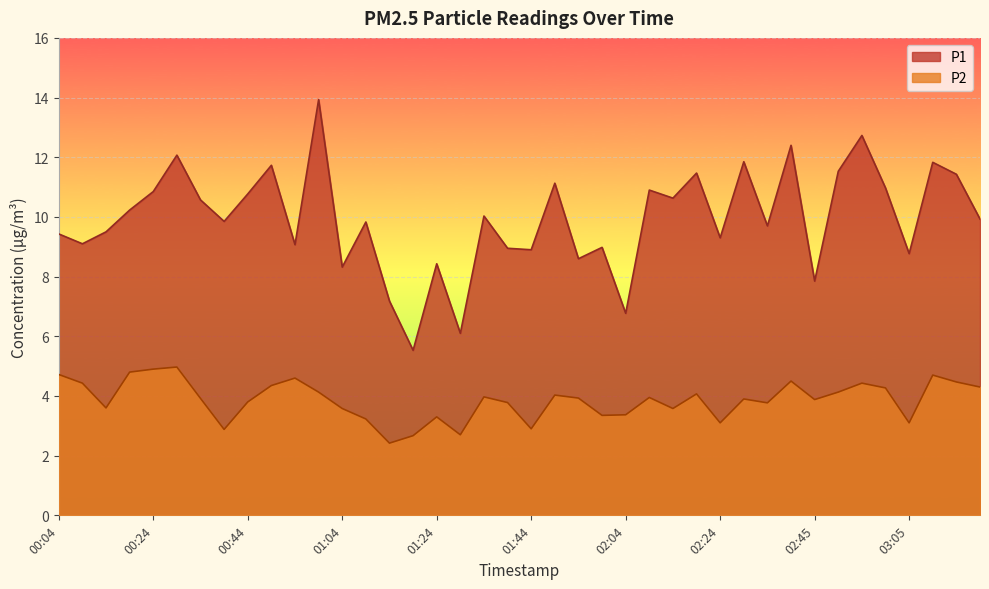

Where does the P2 series first go above 3?

00:04